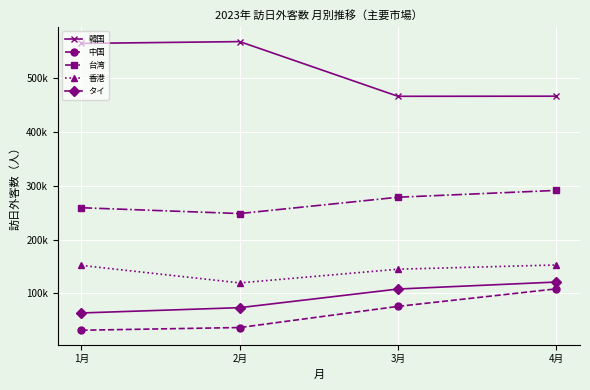

True or false: 中国 and タイ intersect in this chart.

False